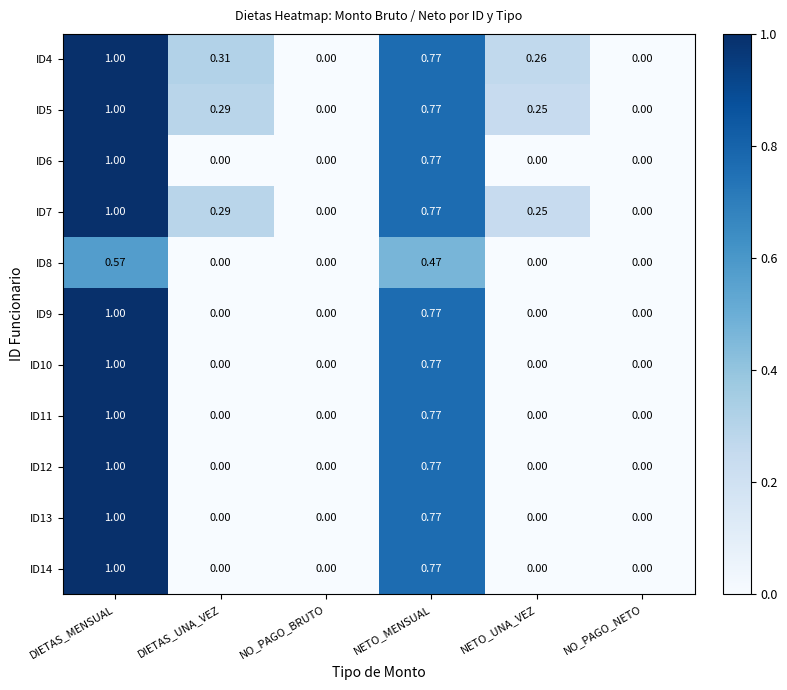

At which label does ID8 reach its peak?

DIETAS_MENSUAL